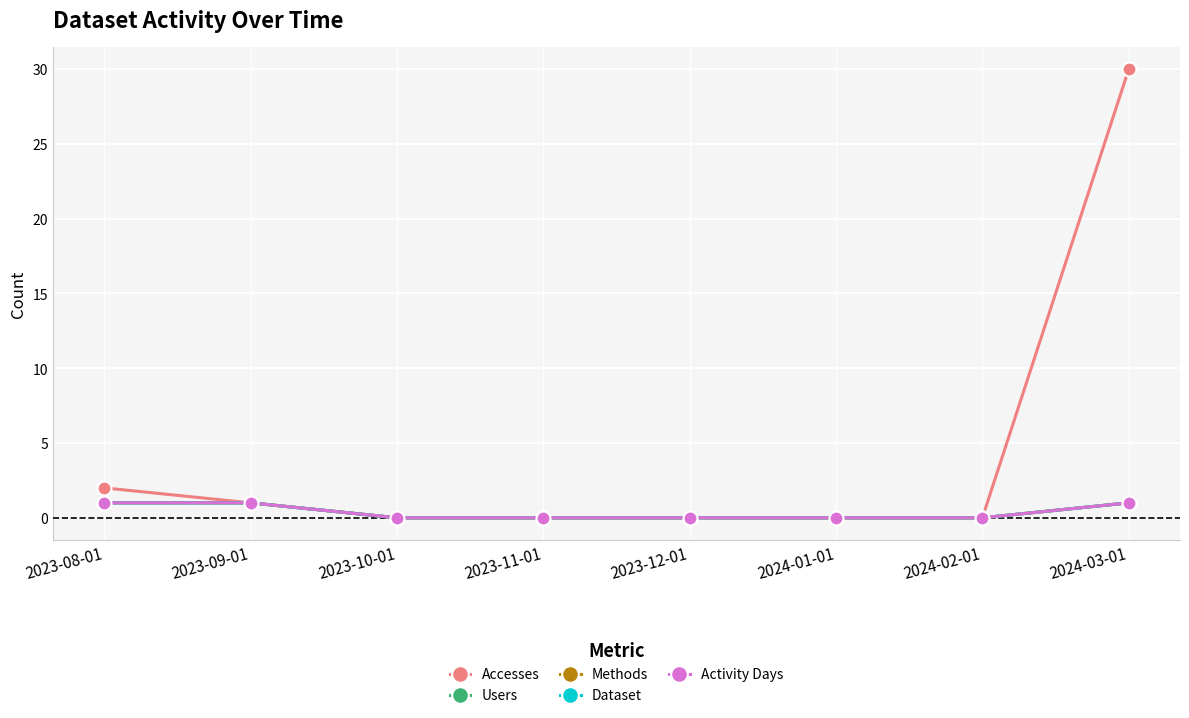

How many Dataset values are between 0 and 1?

8